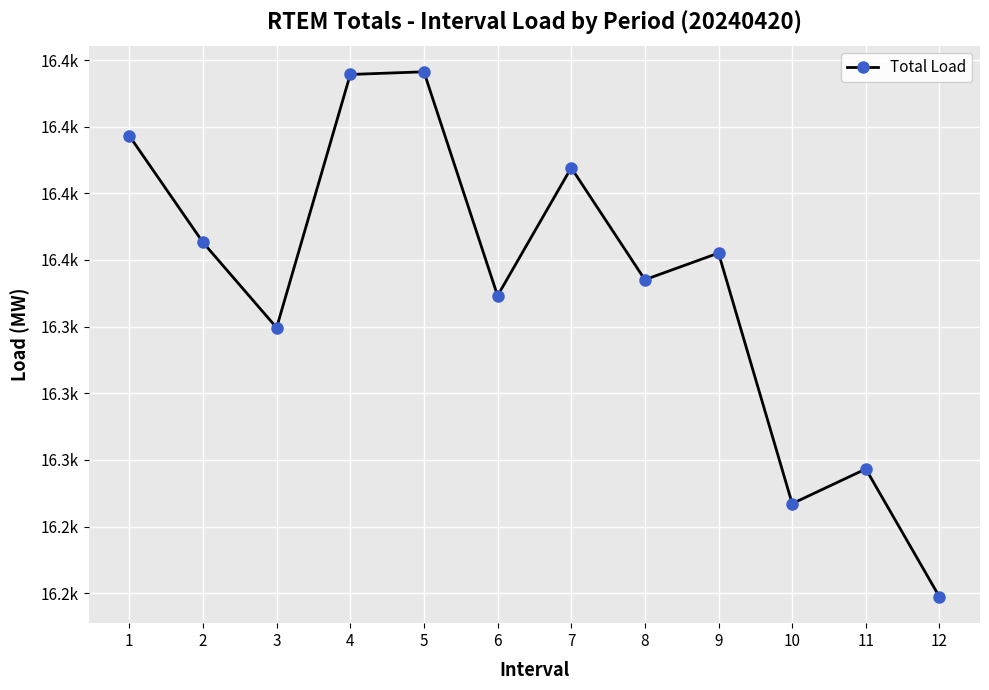

List the labels in order of value, smallest first.

12, 10, 11, 3, 6, 8, 9, 2, 7, 1, 4, 5